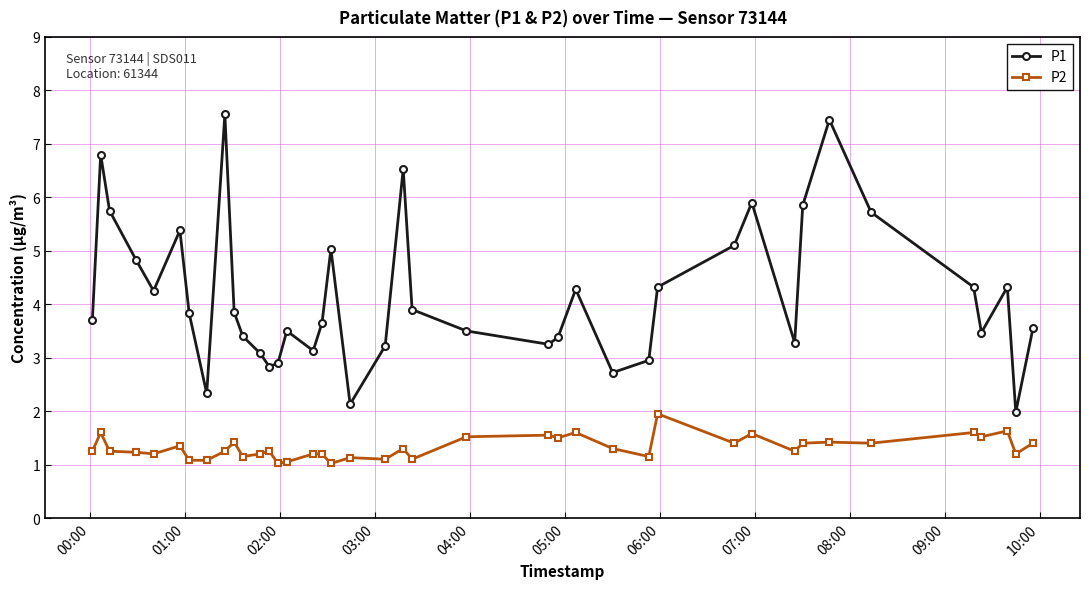

Is this an area chart (filled region under the line)?

No